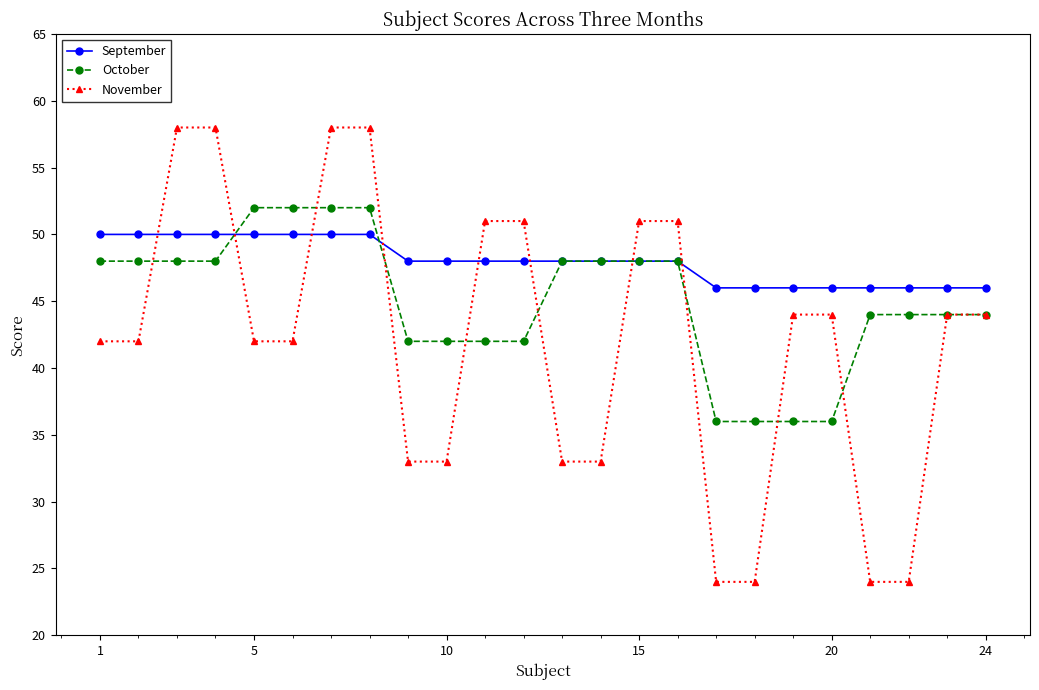

What is the greatest value displayed?

58